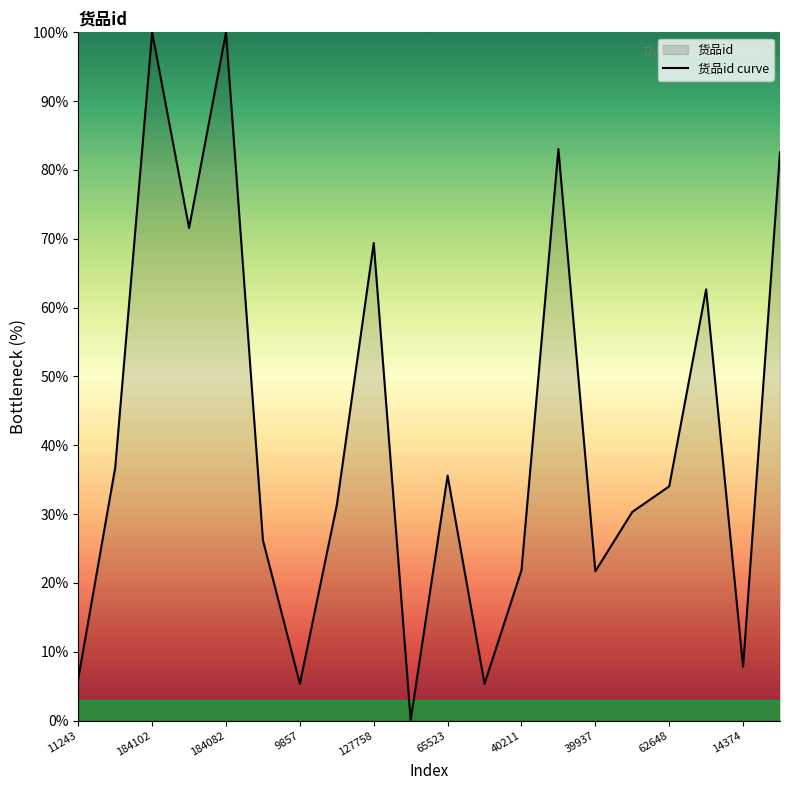

Between 9857 and 14374, which is larger?

14374